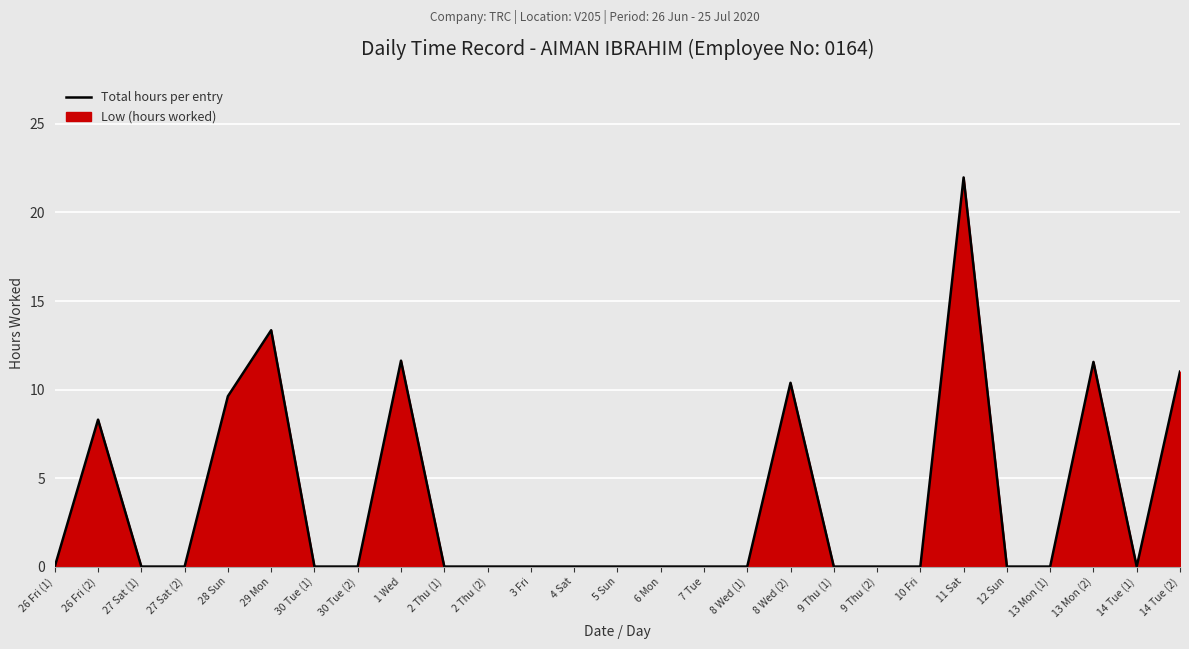

Reading left to right, what are all the values shown in this chart?

26 Fri (1)=0.0	26 Fri (2)=8.3	27 Sat (1)=0.0	27 Sat (2)=0.0	28 Sun=9.6	29 Mon=13.3	30 Tue (1)=0.0	30 Tue (2)=0.0	1 Wed=11.6	2 Thu (1)=0.0	2 Thu (2)=0.0	3 Fri=0.0	4 Sat=0.0	5 Sun=0.0	6 Mon=0.0	7 Tue=0.0	8 Wed (1)=0.0	8 Wed (2)=10.4	9 Thu (1)=0.0	9 Thu (2)=0.0	10 Fri=0.0	11 Sat=22.0	12 Sun=0.0	13 Mon (1)=0.0	13 Mon (2)=11.6	14 Tue (1)=0.0	14 Tue (2)=11.0